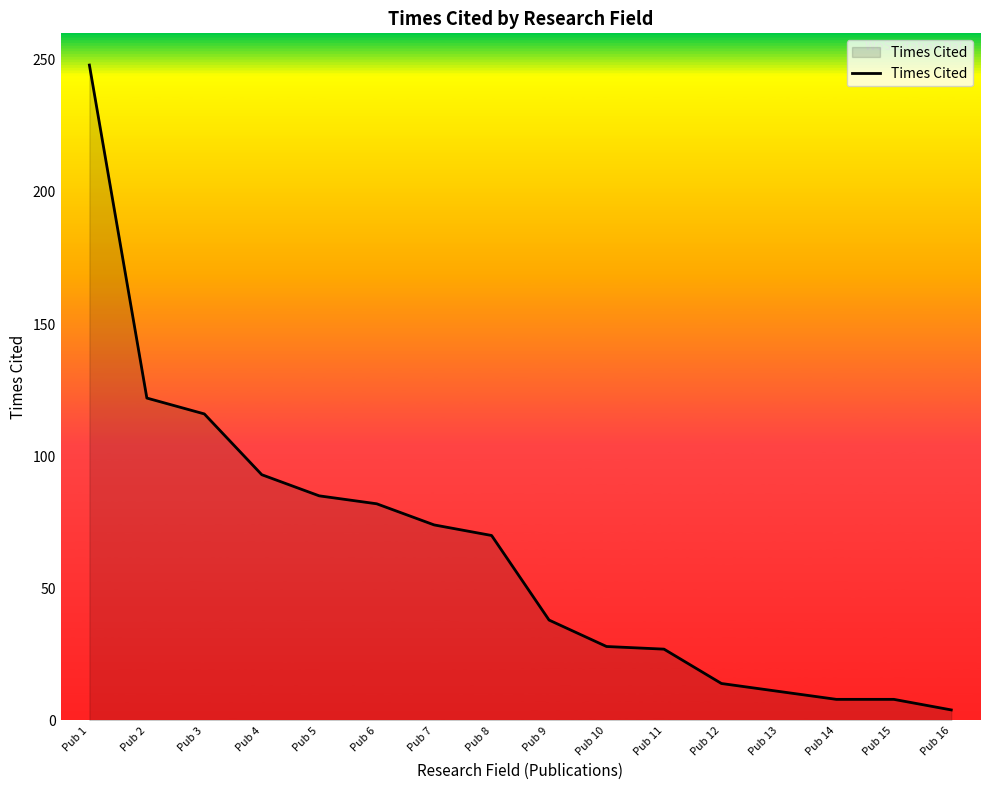

Approximately how many times larger is the value at Pub 4 compared to Pub 3?

0.8